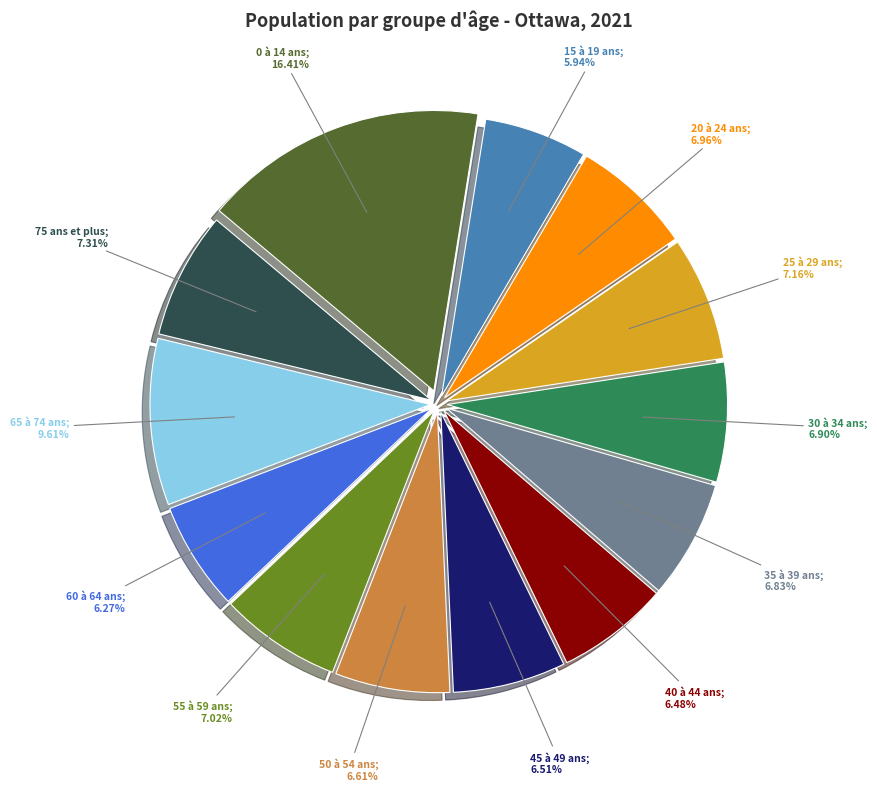

Does any single category account for the majority?

No